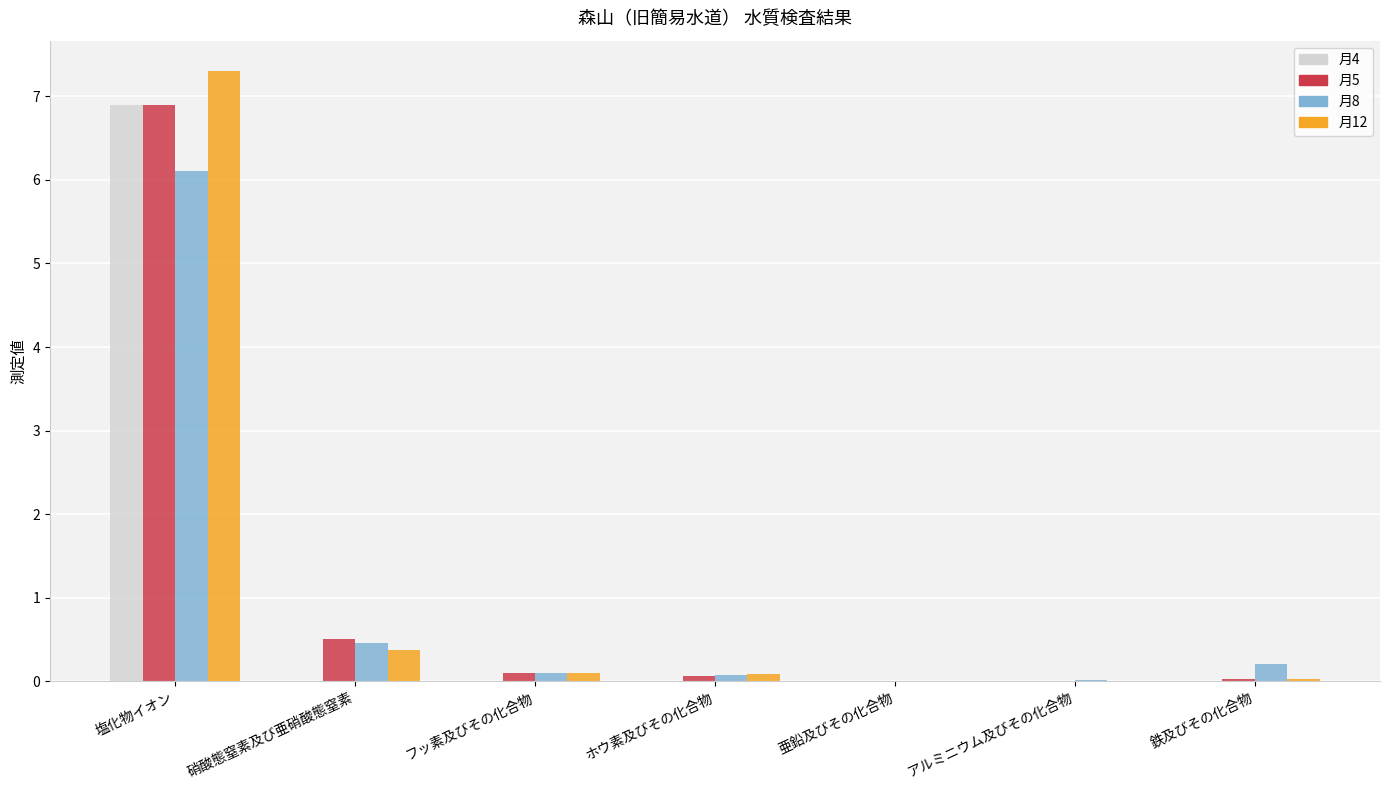

Count the number of categories in the chart.

7